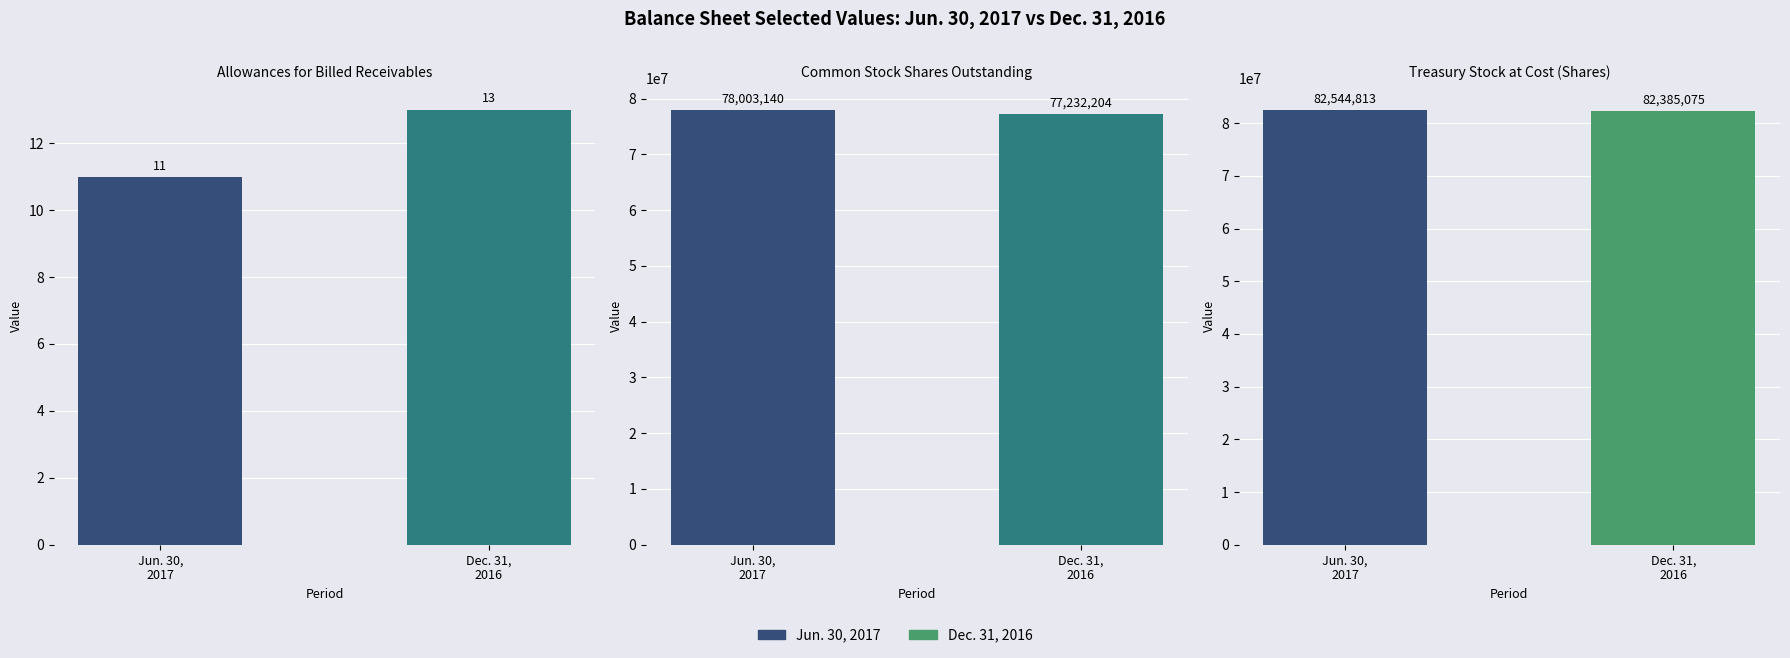

At which category is the sum across all series the highest?

Treasury stock at cost (shares)